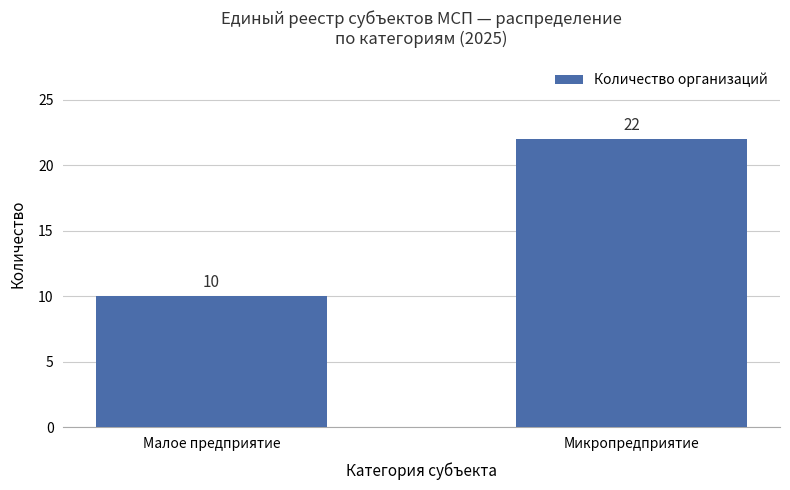

What is the ratio of the value at Микропредприятие to the value at Малое предприятие?

2.2